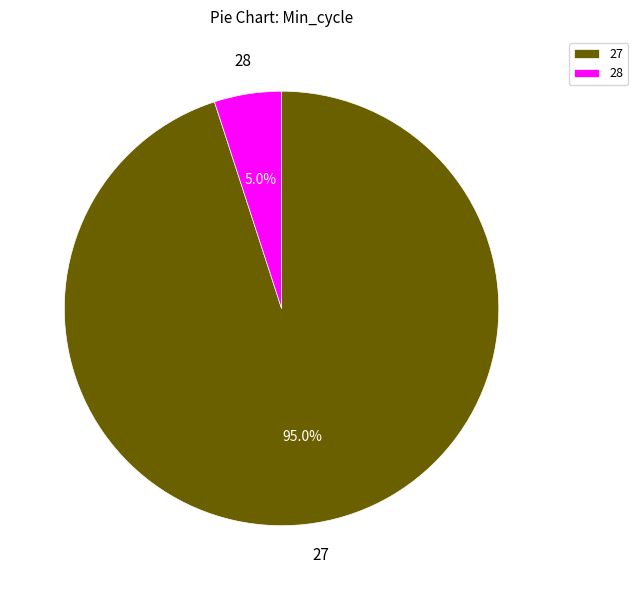

How many segments does this pie chart have?

2